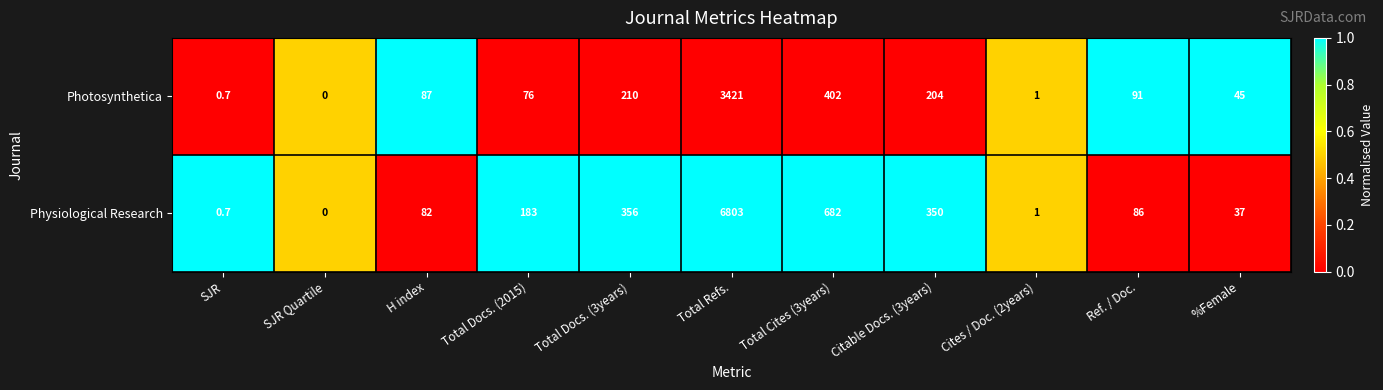

At which category is the sum across all series the highest?

Total Refs.